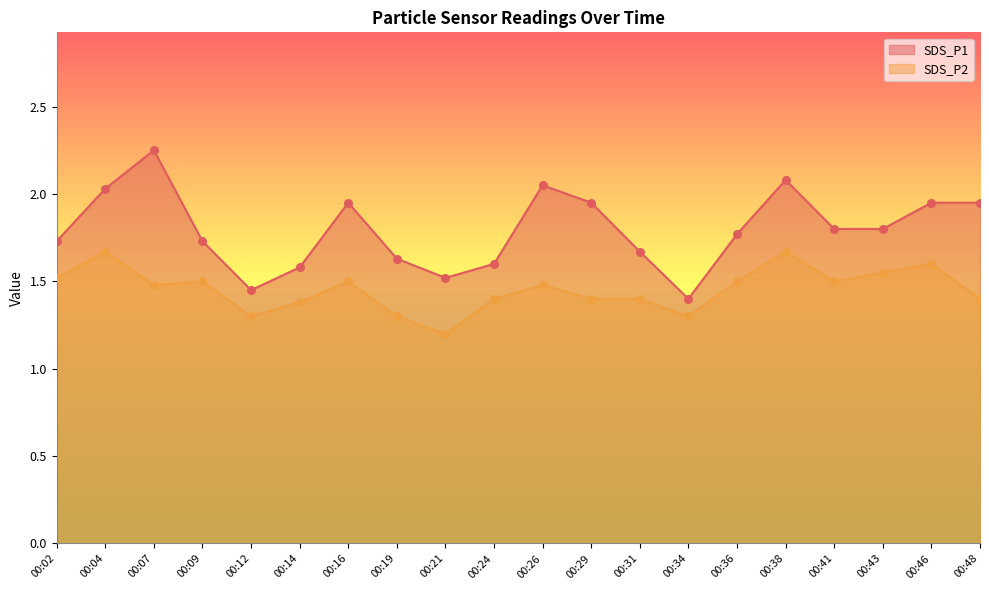

At how many categories does at least one series exceed 1?

20